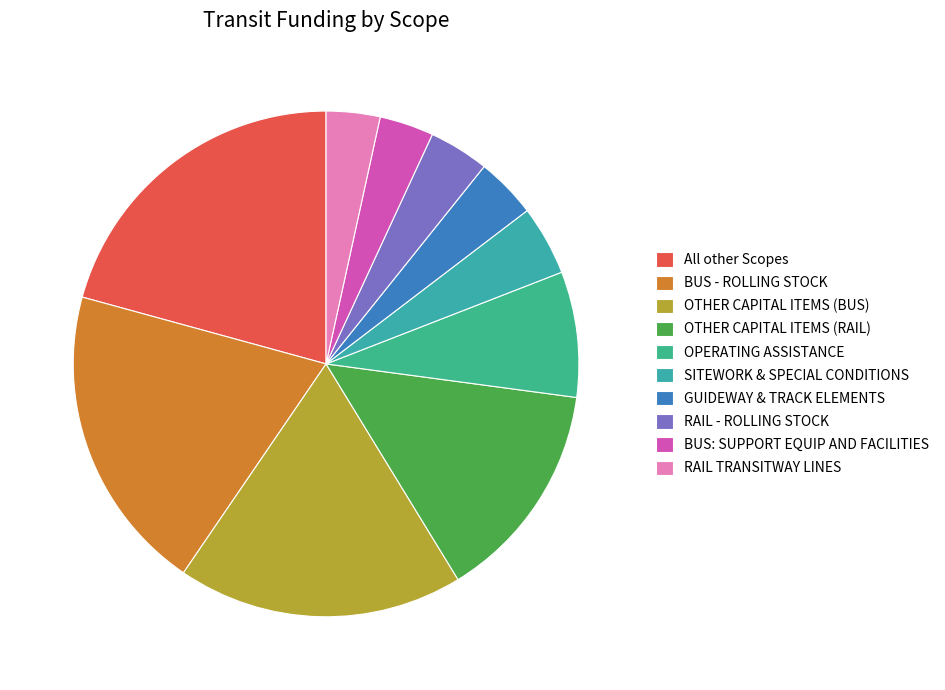

How much of the chart is everything except All other Scopes?

79.3%